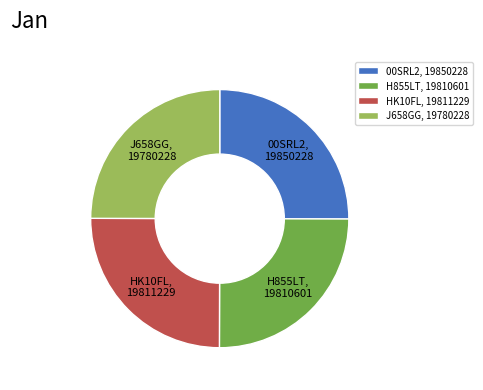

Approximately how many times larger is the value at HK10FL compared to 00SRL2?

1.0